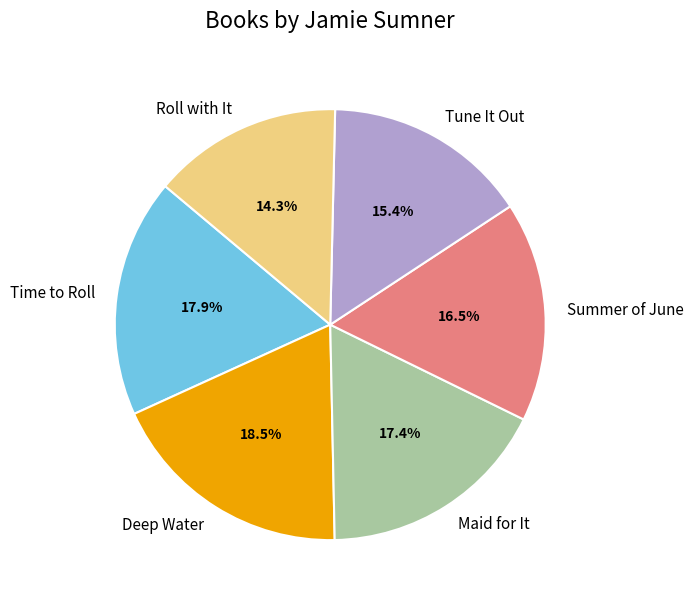

Does Deep Water represent more than half of the total?

No